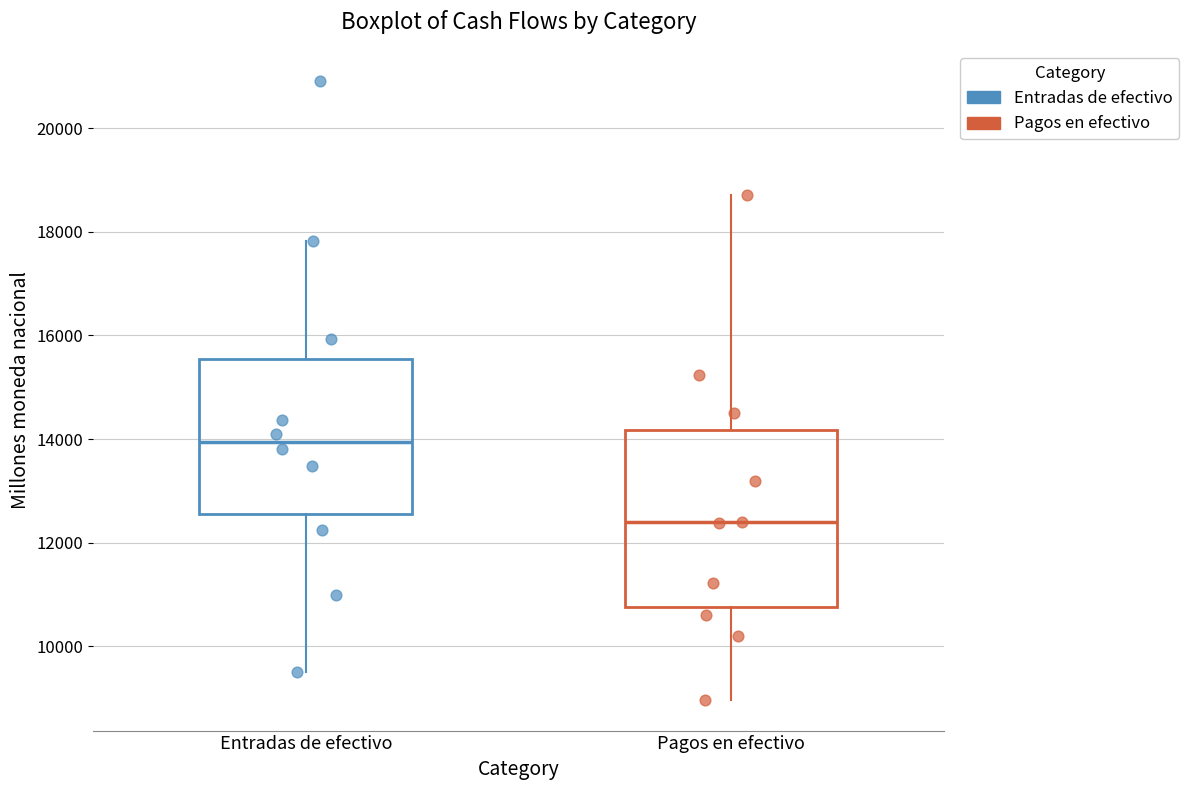

Comparing the boxes themselves (not the whiskers), which one is the tallest?

Pagos en efectivo